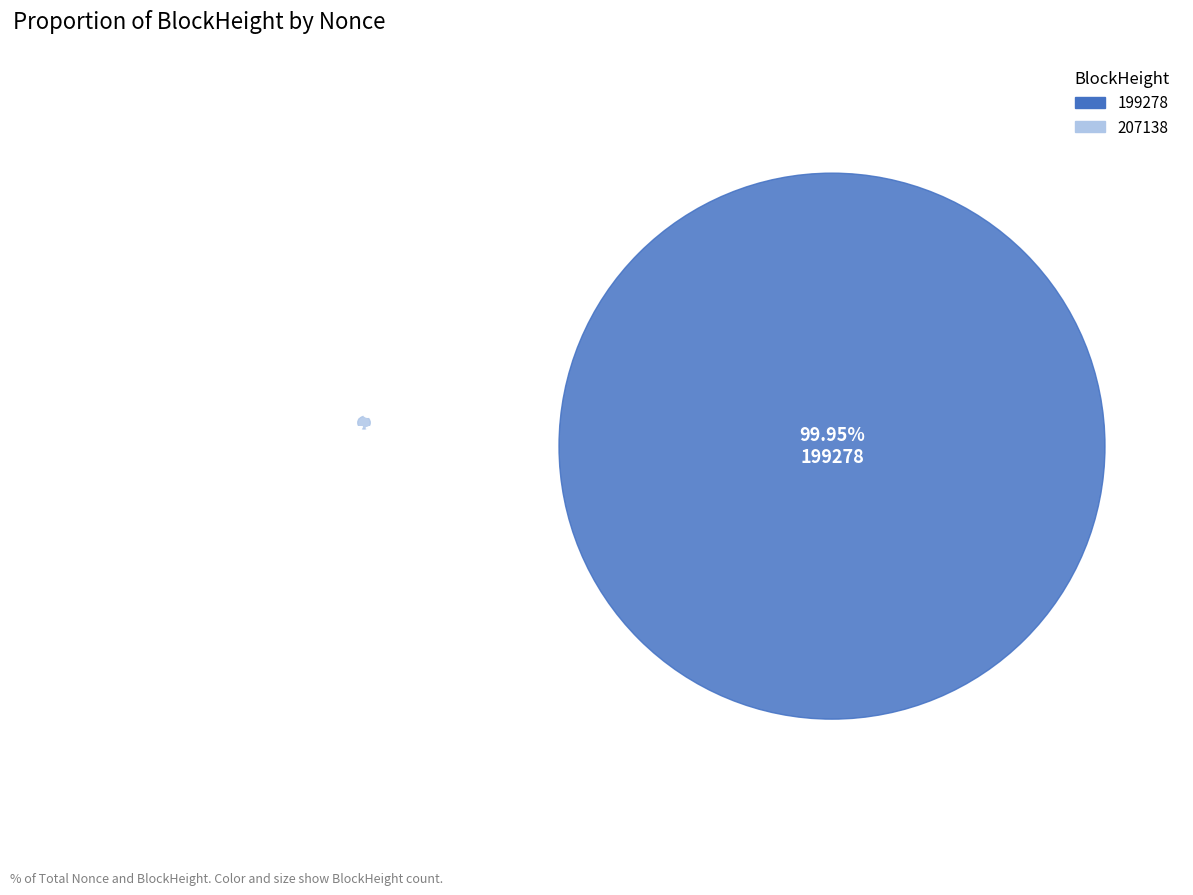

Combined, do 199278 and 207138 account for over 50%?

Yes